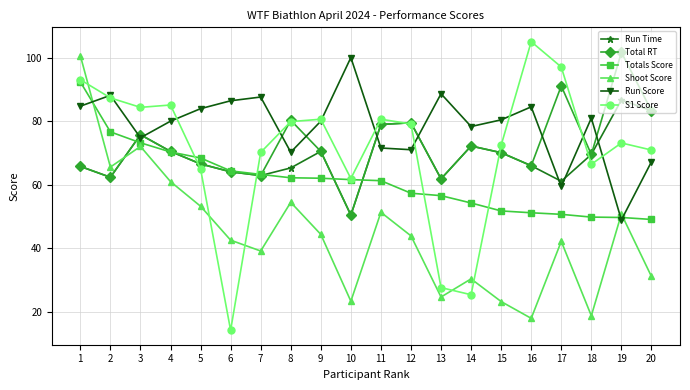

At which category does the chart reach its minimum across all series?

6